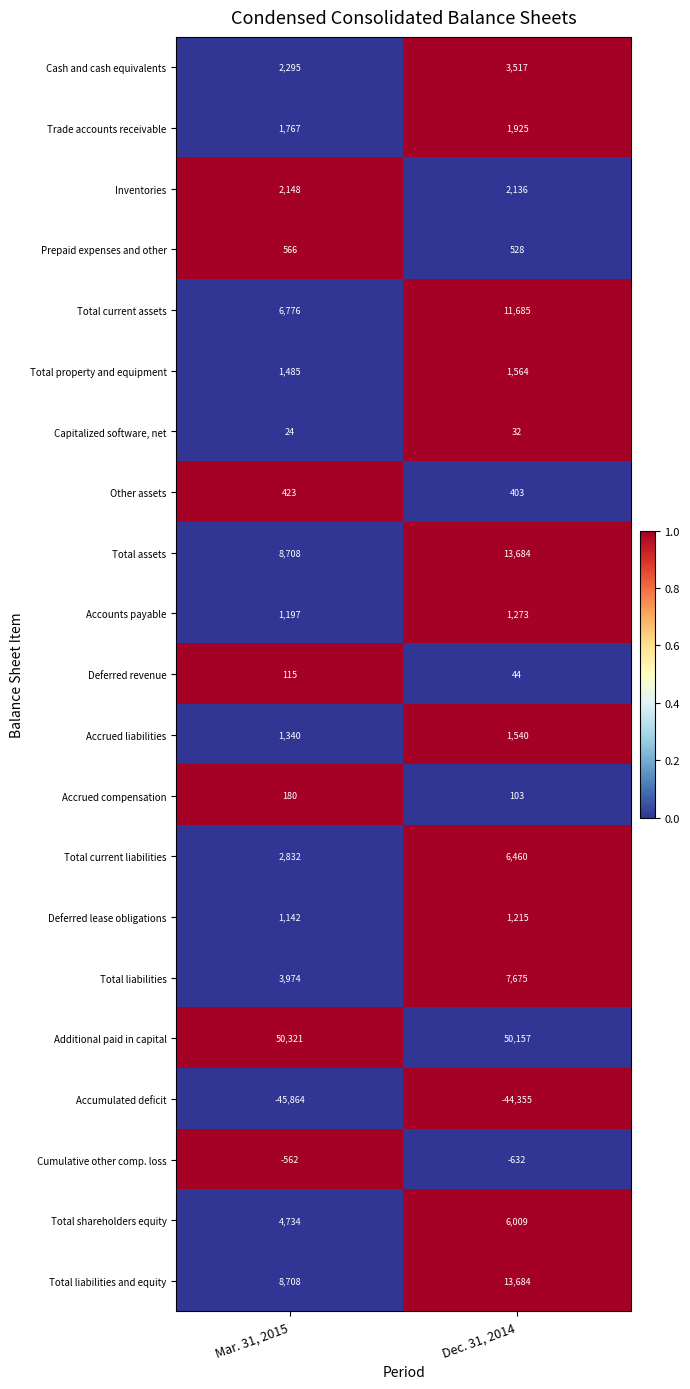

What is the approximate value of Deferred lease obligations at Dec. 31, 2014?

1215